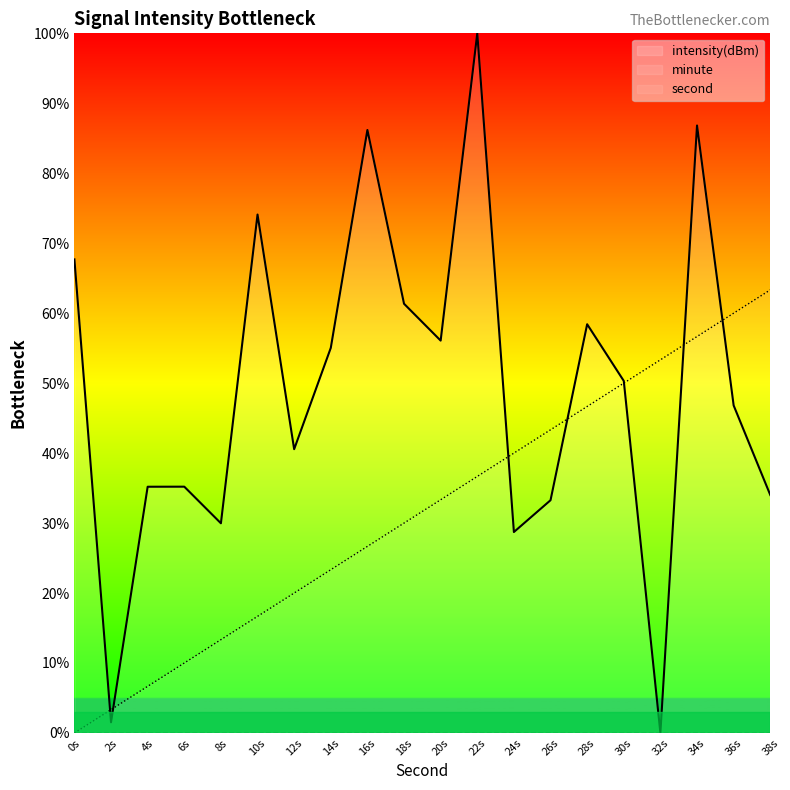

Where do second and intensity(dBm) first cross each other?

0s and 2s